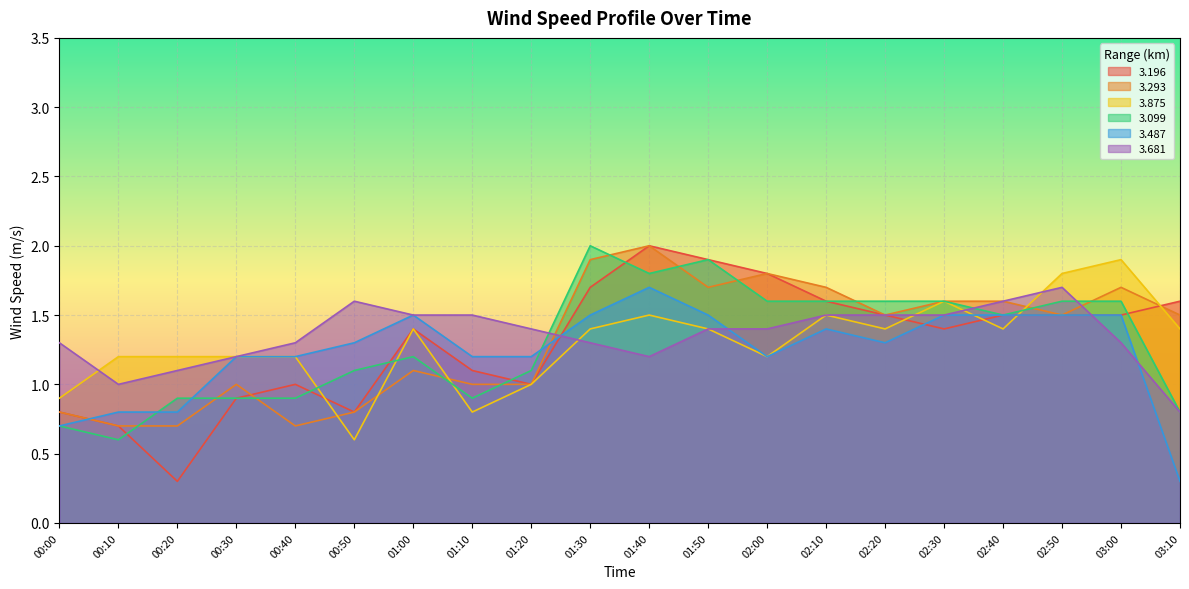

Which series ends up on top after the final intersection of 3.196 and 3.681?

3.196